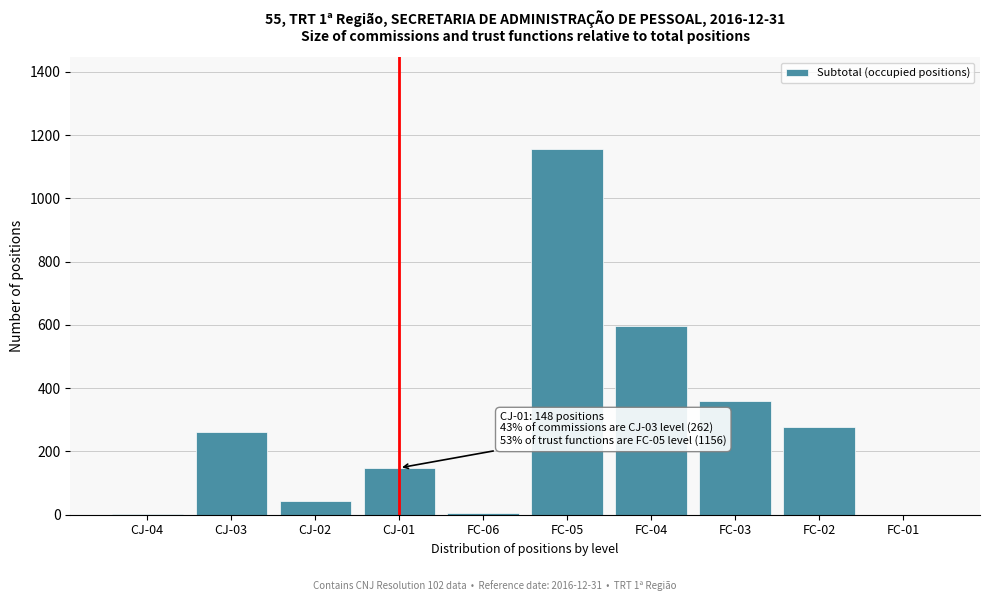

What is the change in value from CJ-02 to FC-03?

+314